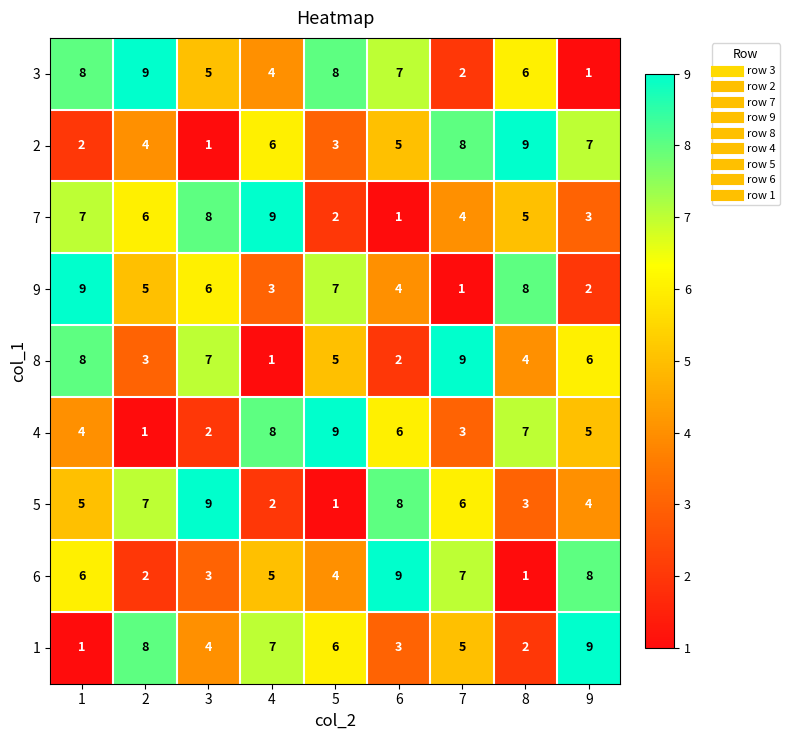

What is the difference between the maximum and minimum values in the 8 series?

8